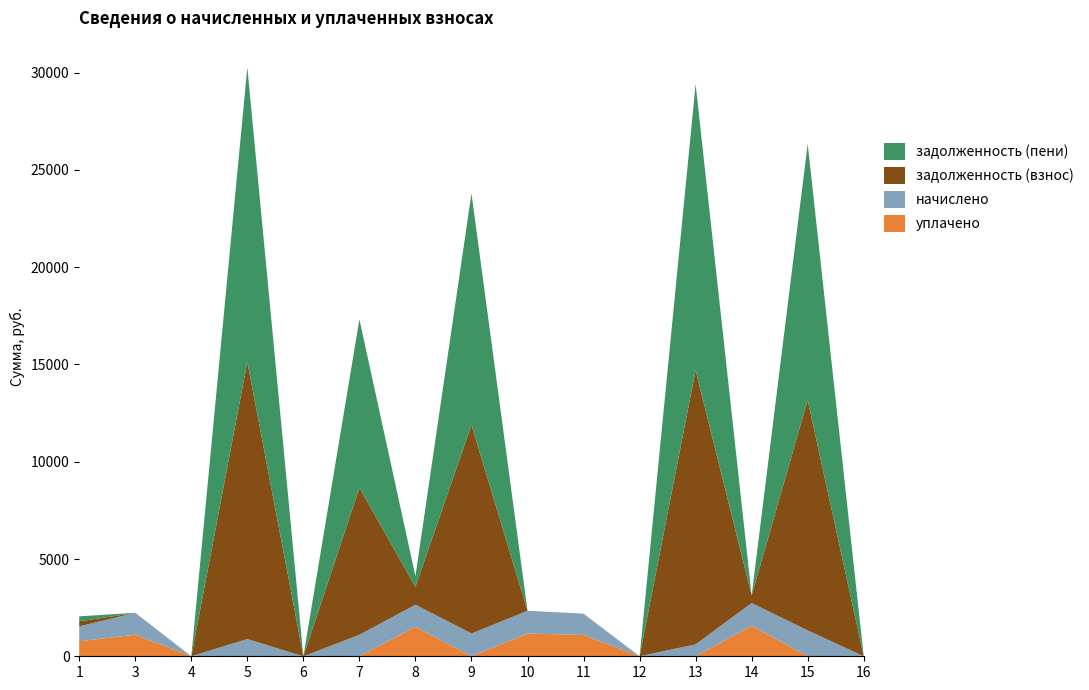

Reading left to right, list all the values displayed in this chart.

задолженность (взнос): 256.6	0.0	0.0	14248.4	0.0	7554.5	921.6	10724.1	0.0	0.0	0.0	14091.1	391.0	11840.4	0.0
начислено: 769.9	1118.1	0.0	887.2	0.0	1103.5	1136.5	1173.1	1169.5	1096.1	0.0	612.2	1173.1	1330.8	0.0
задолженность (пени): 256.6	7.2	0.0	15135.6	0.0	8657.9	542.8	11897.2	0.0	0.0	0.0	14703.3	0.0	13171.1	0.0
уплачено: 769.9	1111.0	0.0	0.0	0.0	0.0	1515.3	0.0	1169.5	1096.1	0.0	0.0	1564.2	0.0	0.0